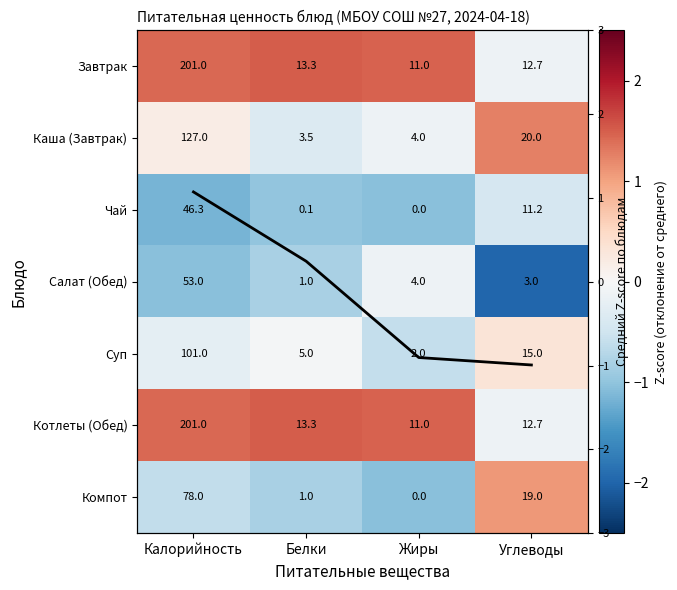

At which label does Котлеты (Обед) reach its peak?

Белки